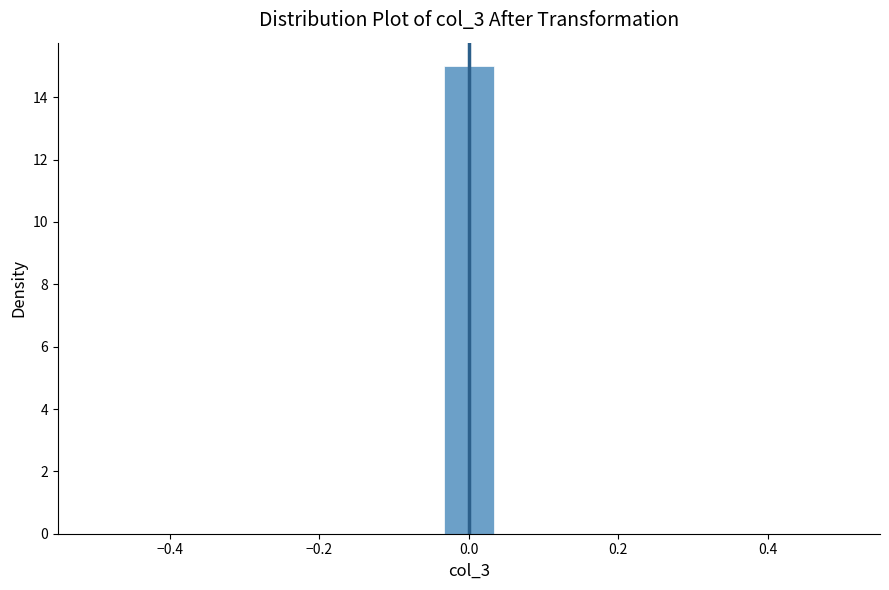

Read against the x-axis, roughly where is the centre of the tallest bar?

0.00